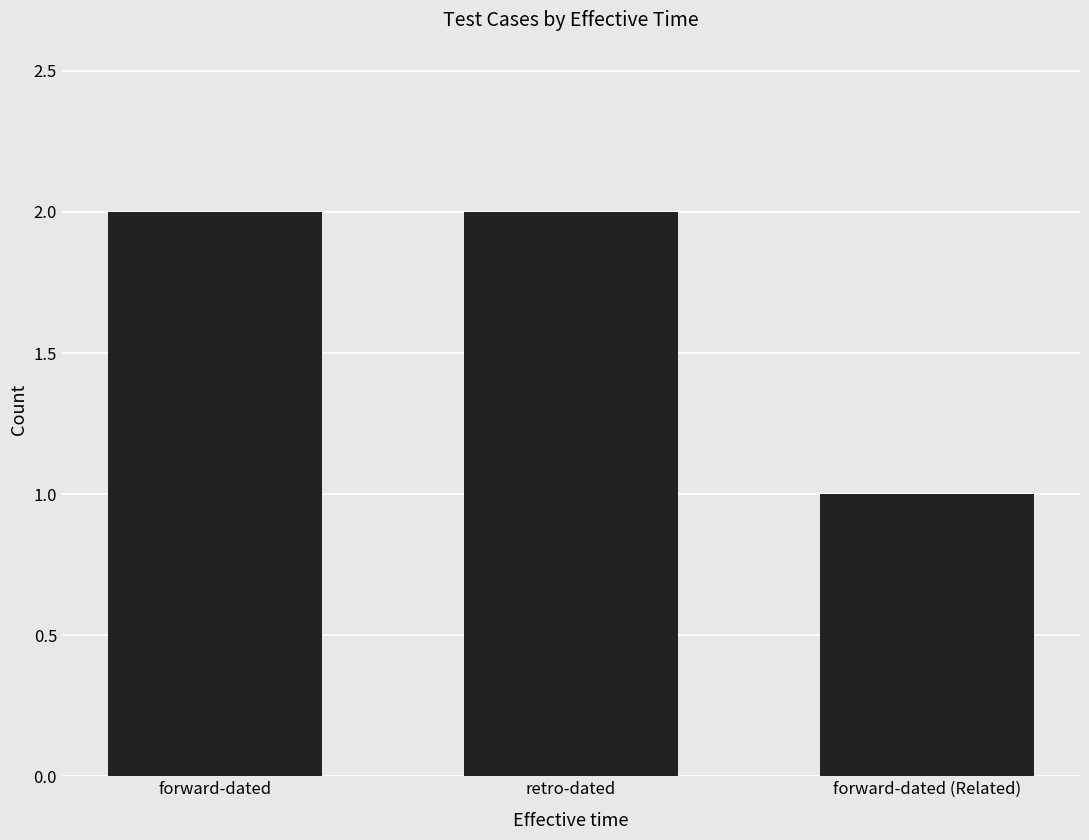

What is the smallest value displayed?

1